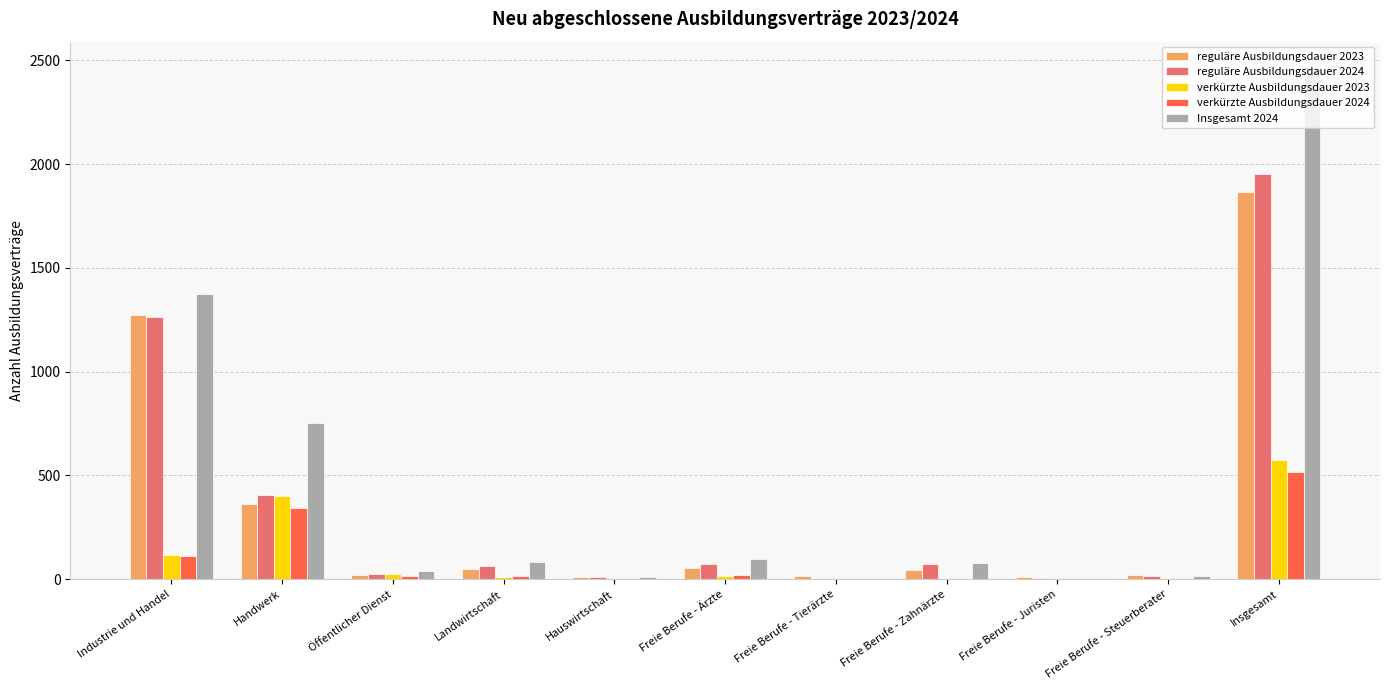

What is the total value across all series at Insgesamt?

7374